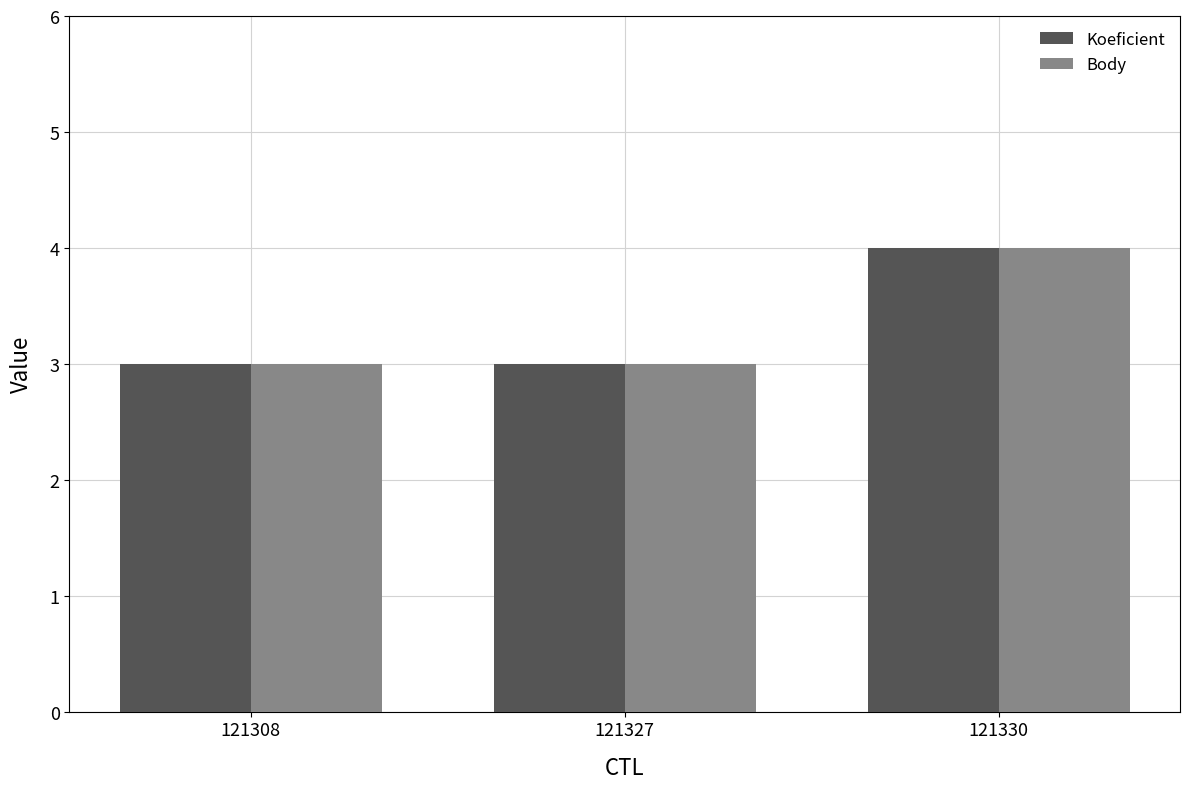

What is the value of the Body bar at the 1st from the left?

3